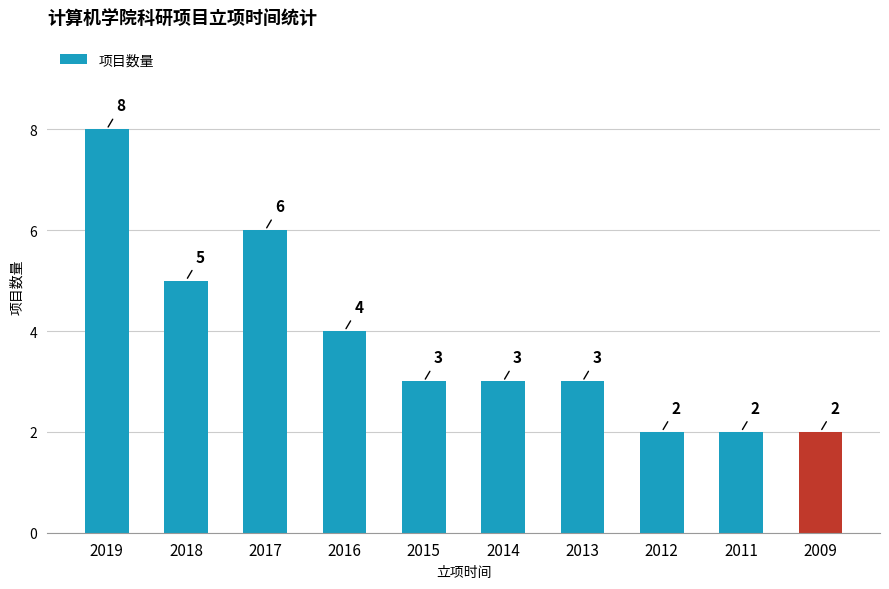

Reading left to right, transcribe all the data shown in this chart.

2019=8	2018=5	2017=6	2016=4	2015=3	2014=3	2013=3	2012=2	2011=2	2009=2